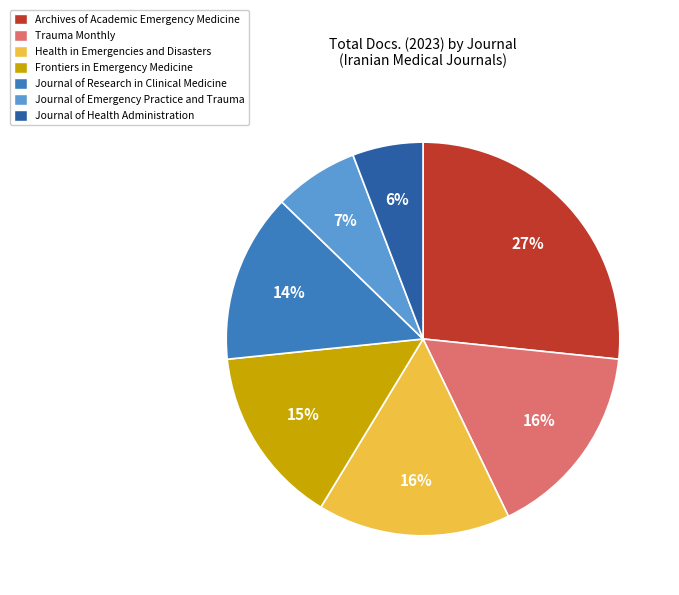

Is it true that Journal of Research in Clinical Medicine is 14% of the pie?

True